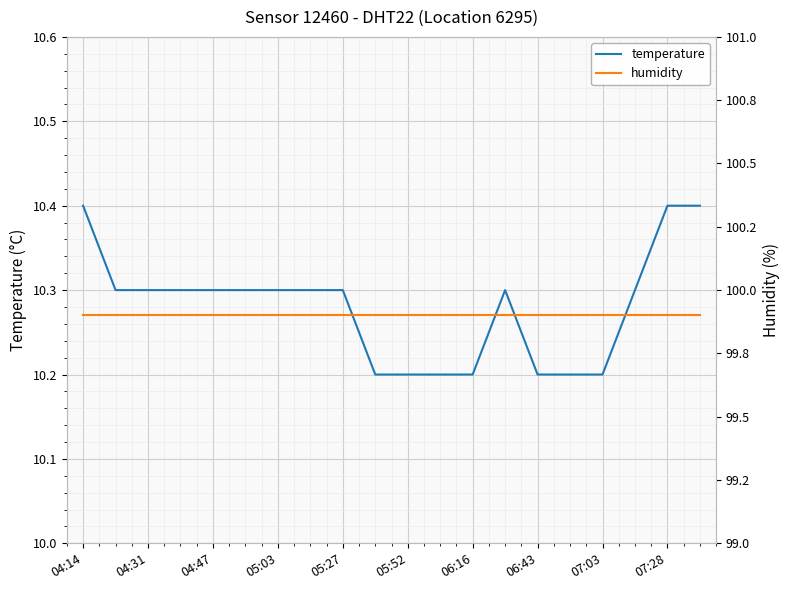

Which category has the highest value in the humidity series?

04:14